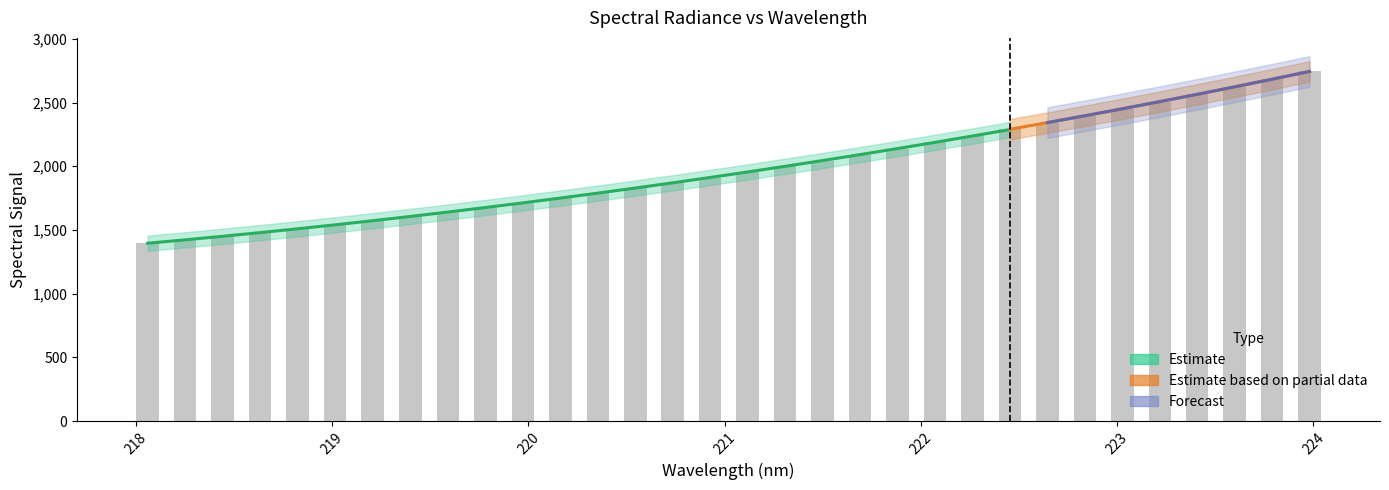

What is the difference between the values at 221.4993 and 222.0721?

143.6